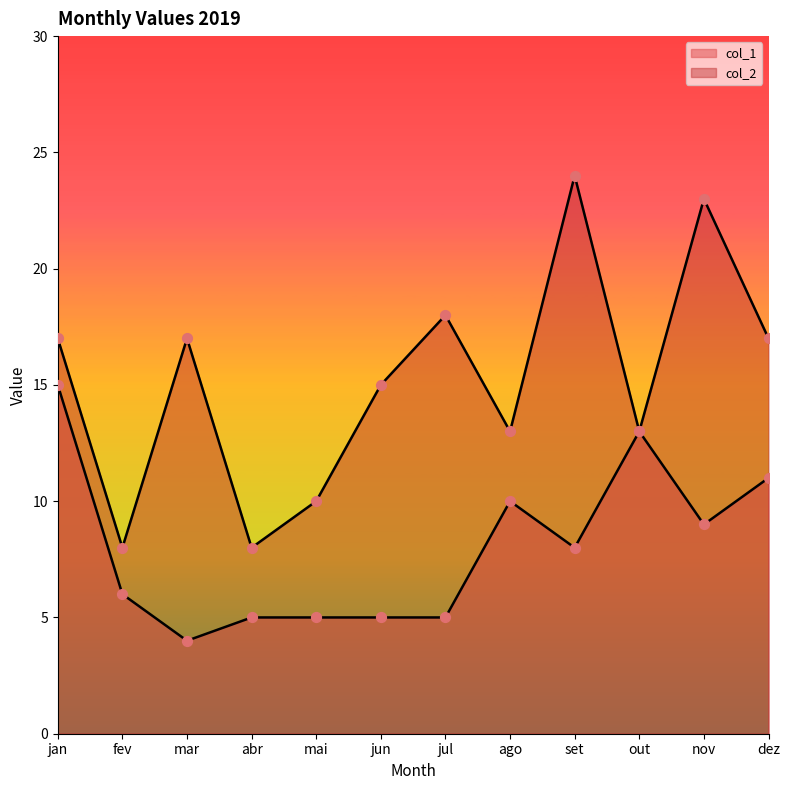

Which series has the largest total across all categories?

col_2